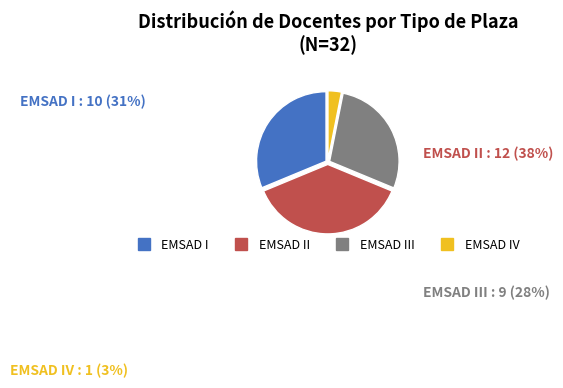

Between EMSAD I and EMSAD III, which is larger?

EMSAD I